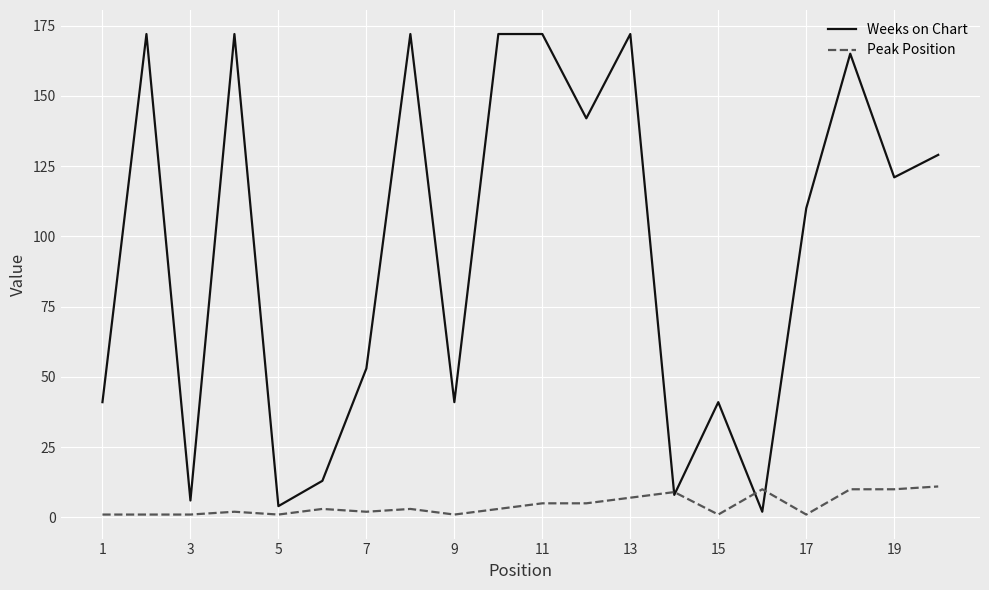

Rank the series by their maximum value, from highest to lowest.

Weeks on Chart, Peak Position